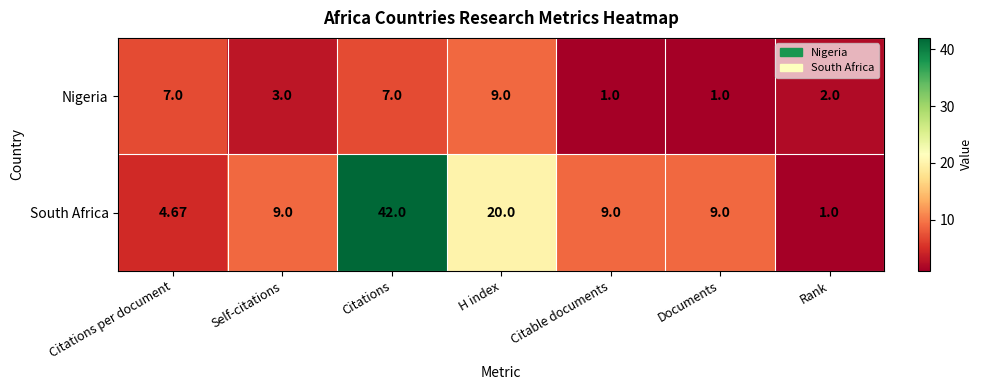

Which category has the highest value across all series?

Citations